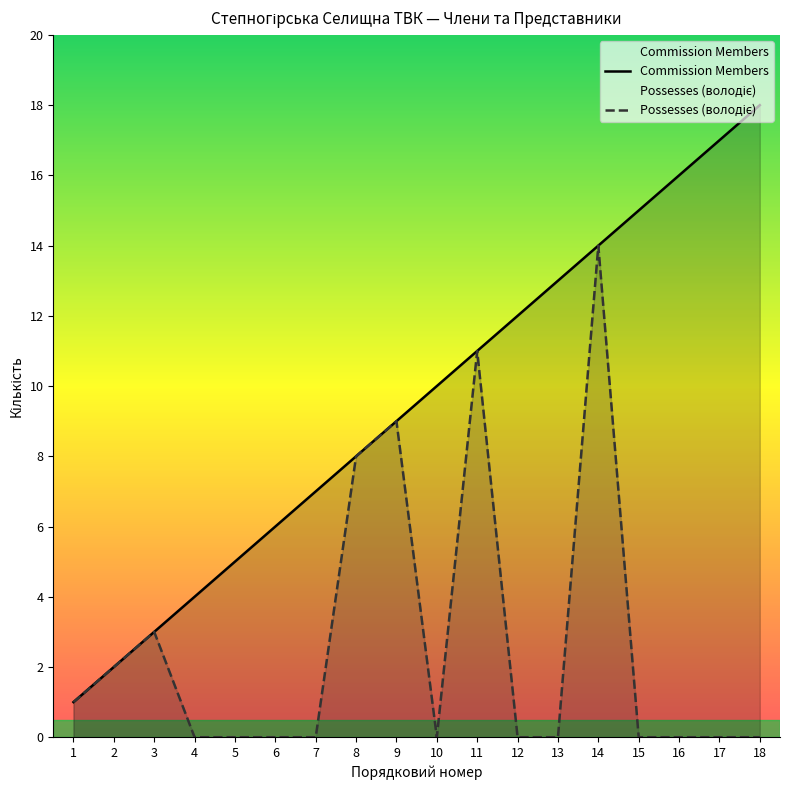

True or false: Possesses (володіє) and Commission Members intersect in this chart.

False